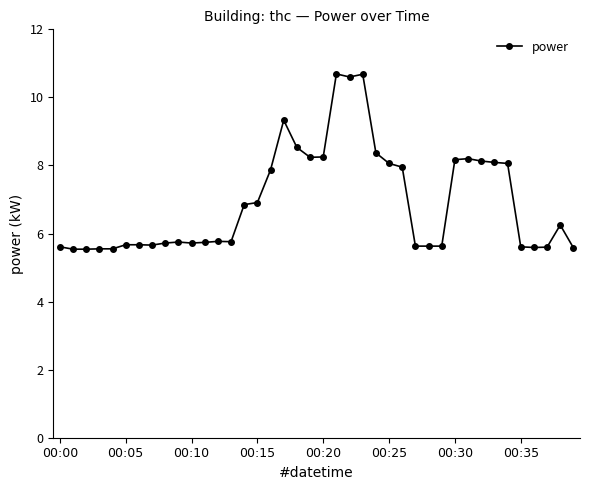

What is the smallest value displayed?

5.5